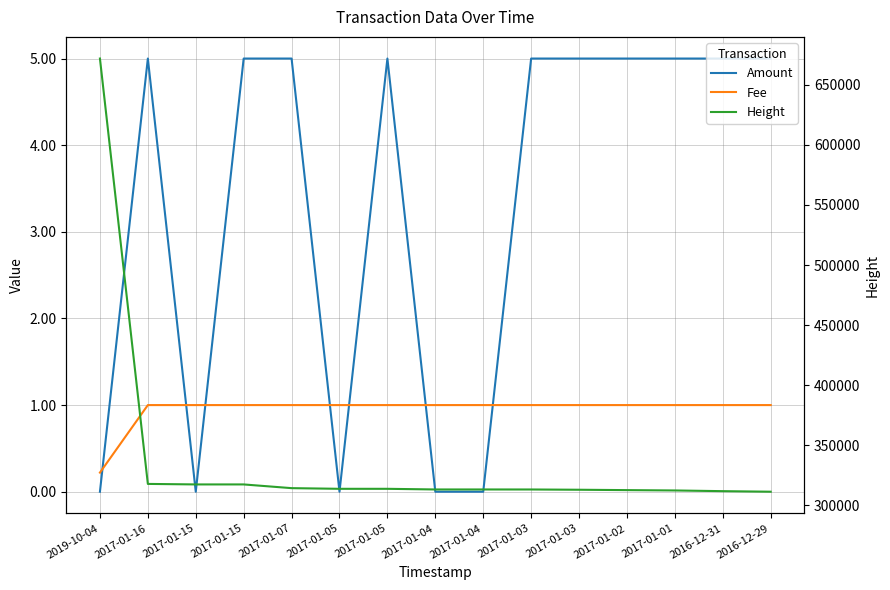

True or false: Fee has a value of 0.7 at 2017-01-05.

False